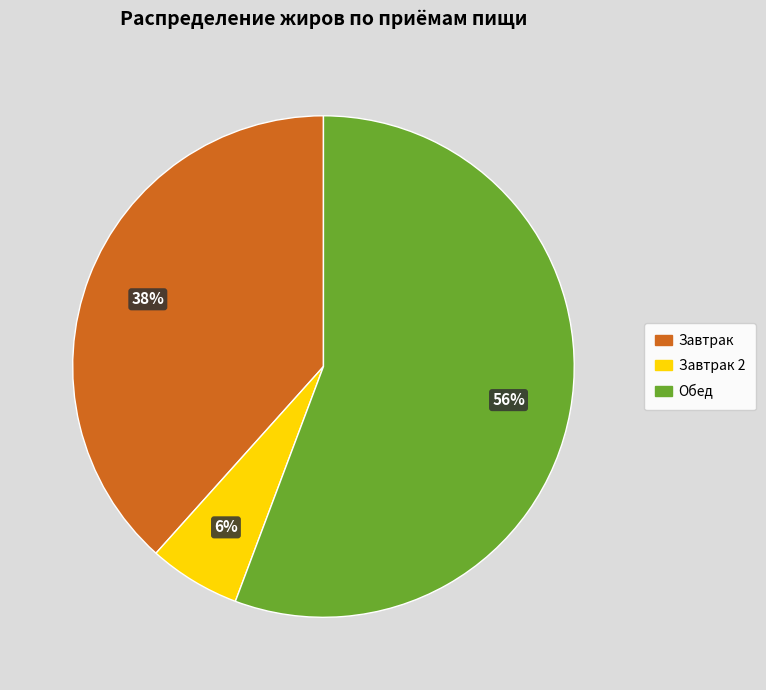

Is there any slice that represents more than half of the pie?

Yes